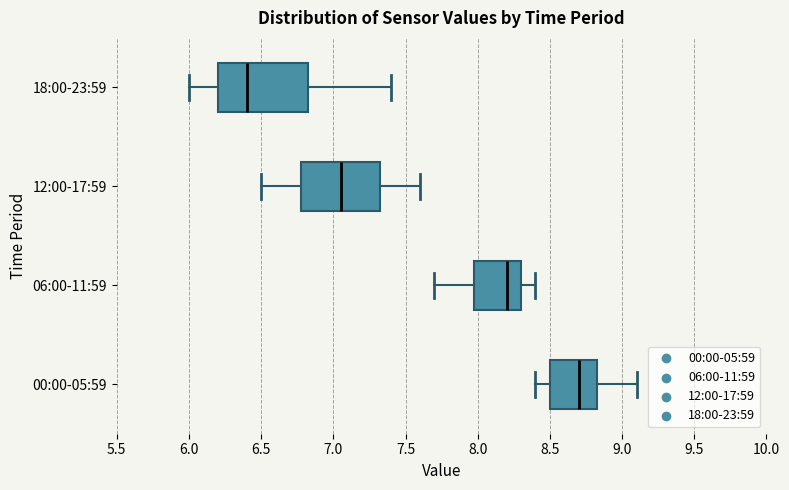

Which box has the furthest to the right median line?

00:00-05:59